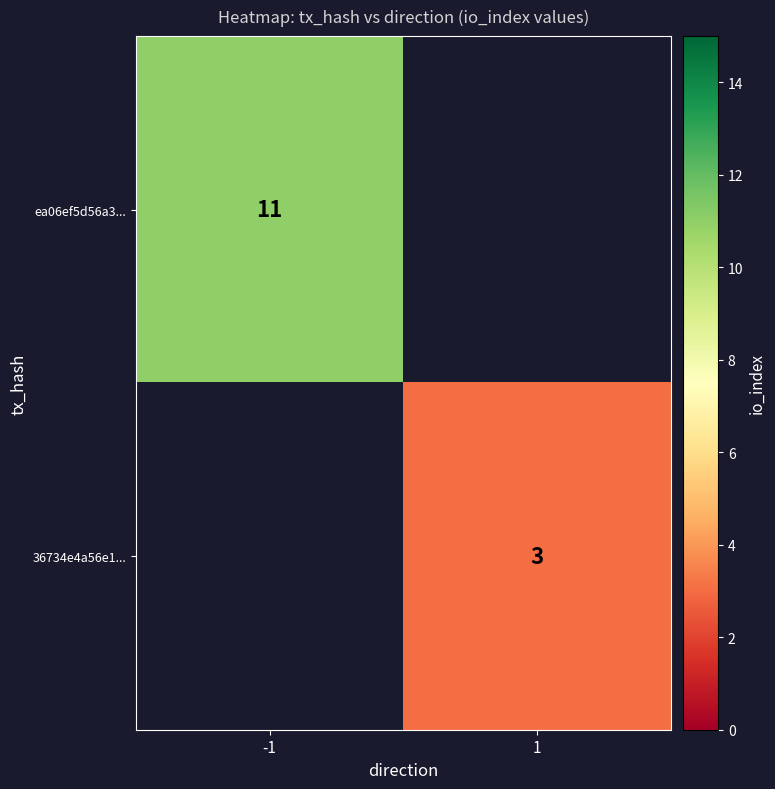

True or false: 36734e4a56e1... has a value of 3 at 1.

True